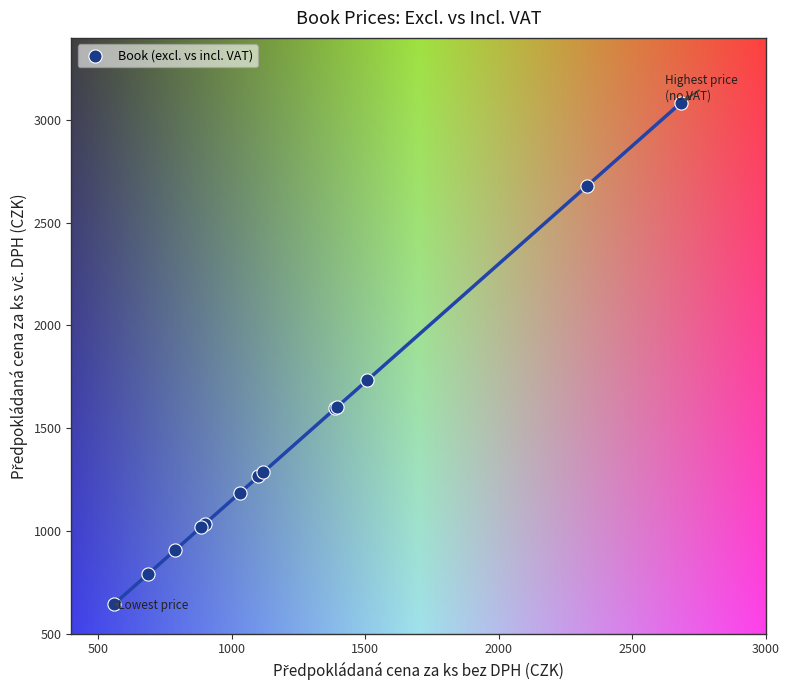

What Y value in the scatter plot is closest to 1863?

1733.2